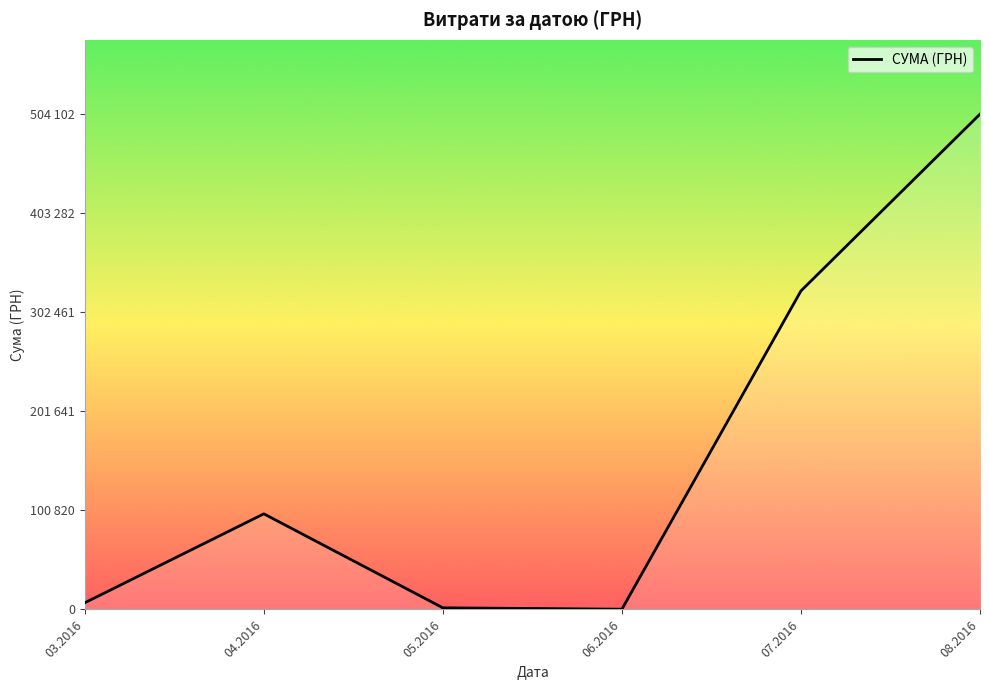

Is this an area chart (filled region under the line)?

Yes